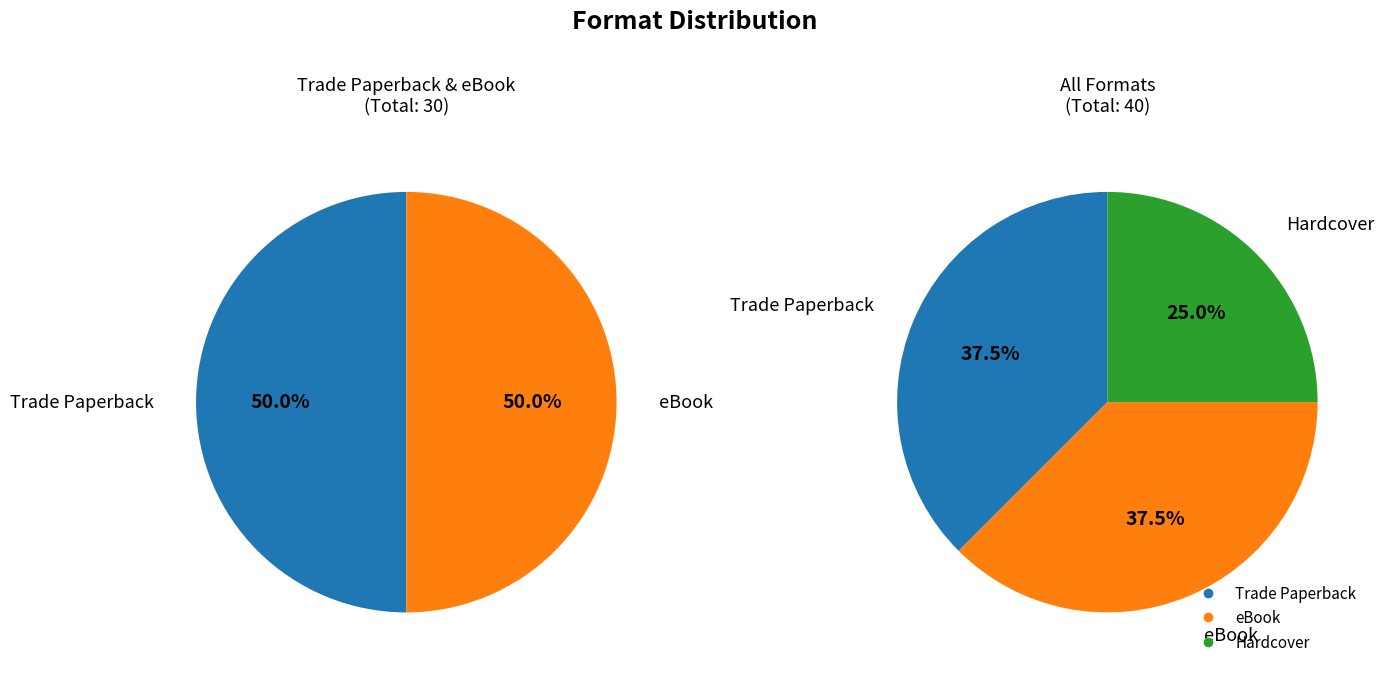

Which category has the biggest portion of the pie?

Trade Paperback